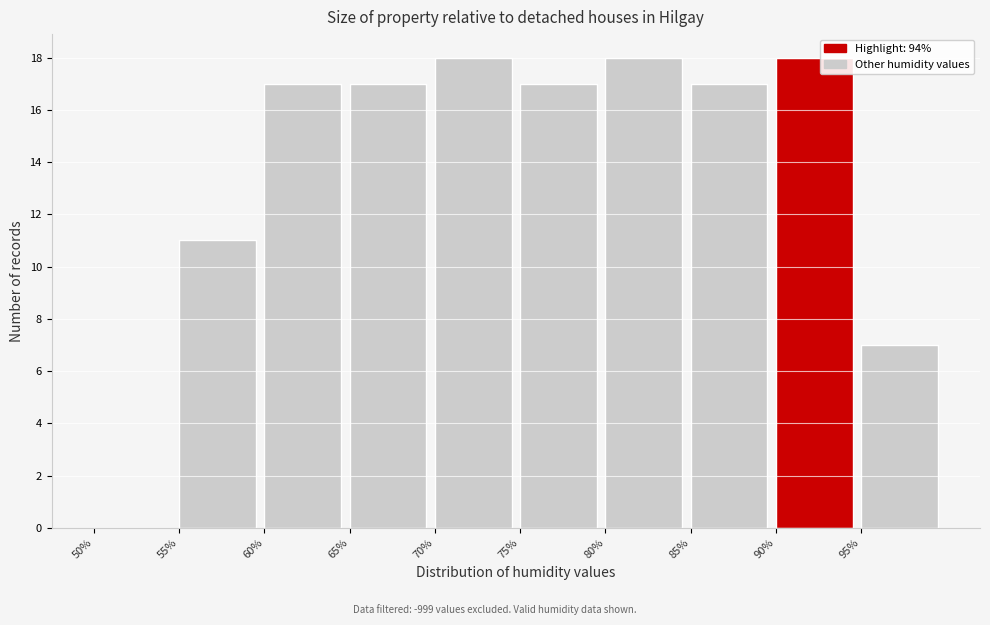

How tall is the bar that spans 65 to 70 on the x-axis? The values are not printed on the chart, so give them approximately, as read against the axis.

17